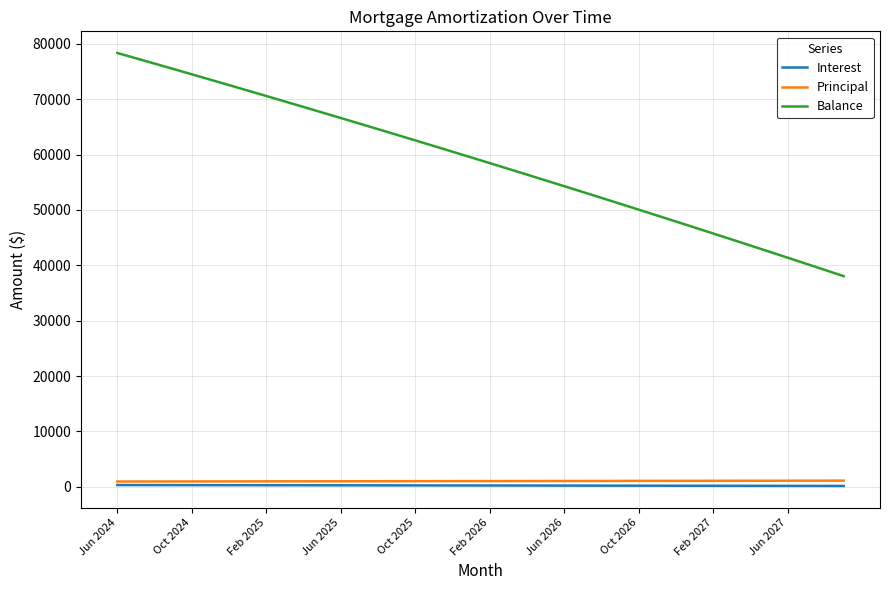

Which series has the largest total across all categories?

Balance